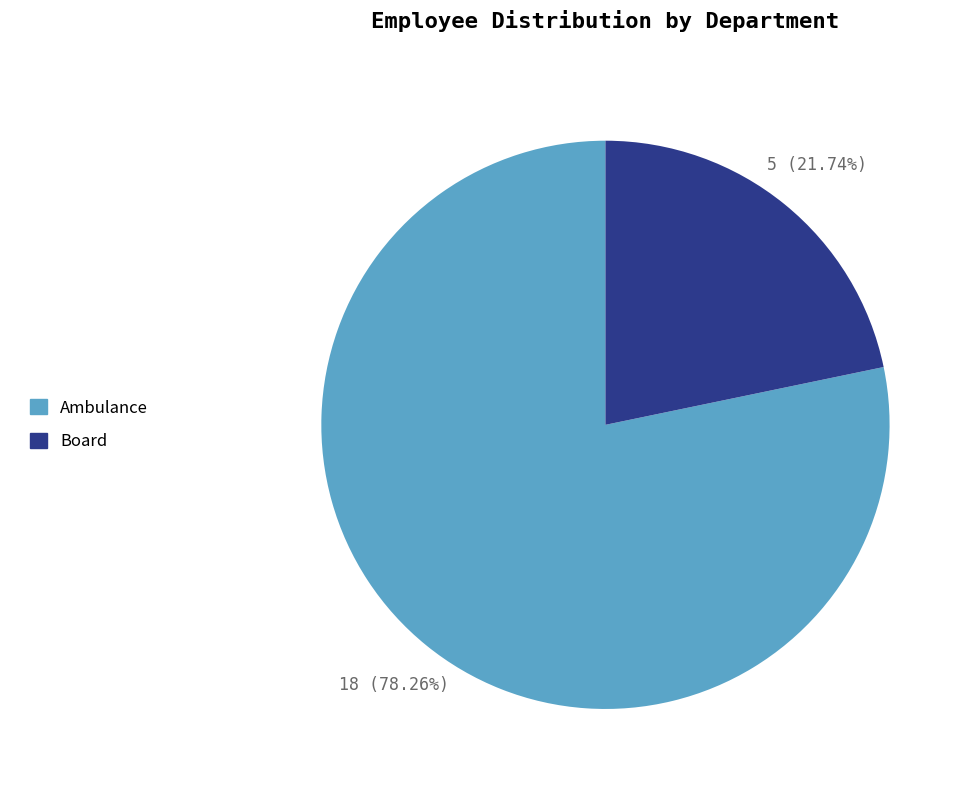

To the nearest percent, what is the difference between the Ambulance and Board slice percentages?

57%